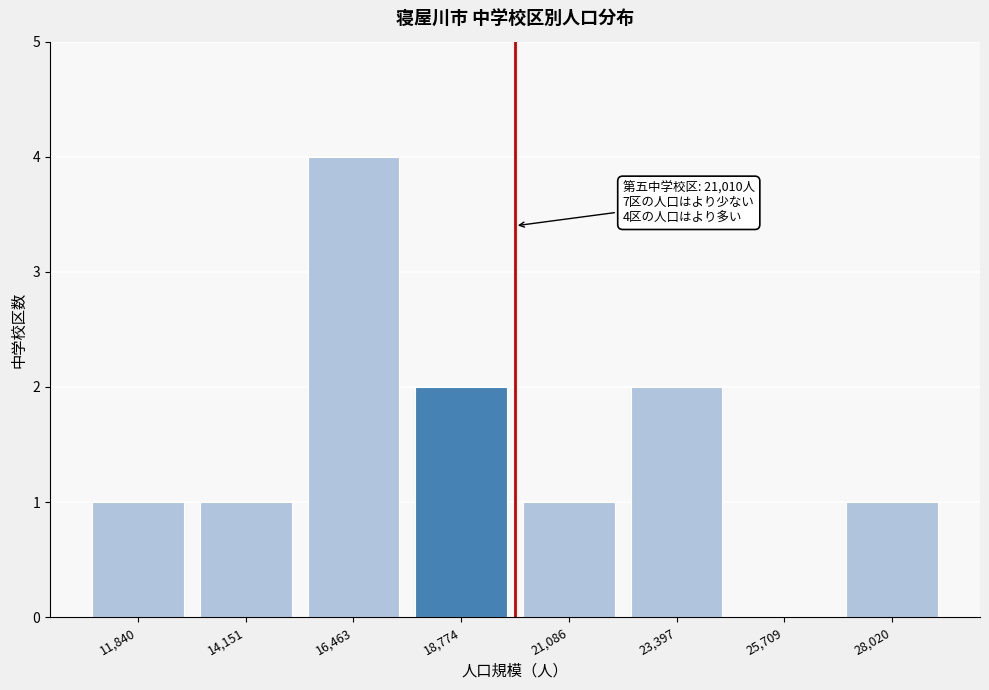

Reading left to right, transcribe all the data shown in this chart.

11,840=1	14,151=1	16,463=4	18,774=2	21,086=1	23,397=2	25,709=0	28,020=1